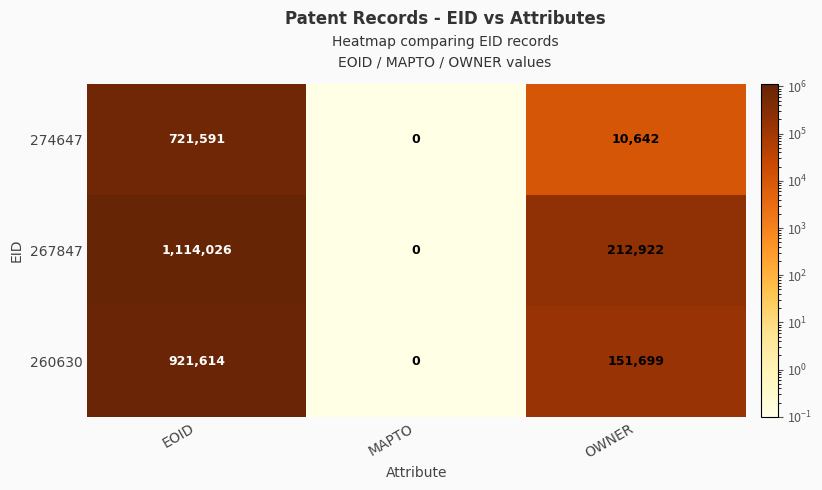

Which series changed the most between EOID and MAPTO?

267847